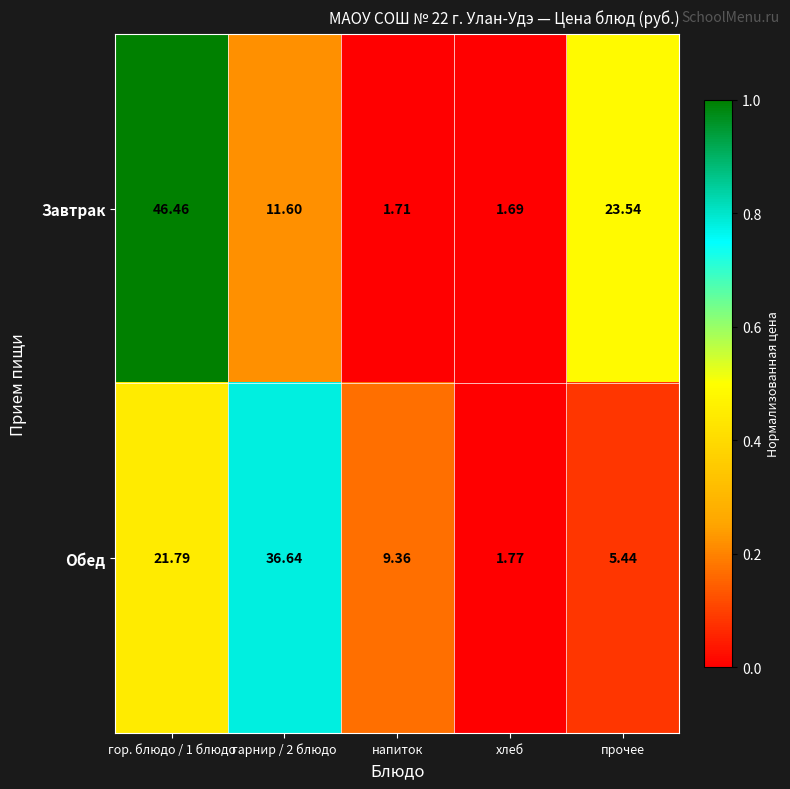

At which category does the chart reach its minimum across all series?

хлеб